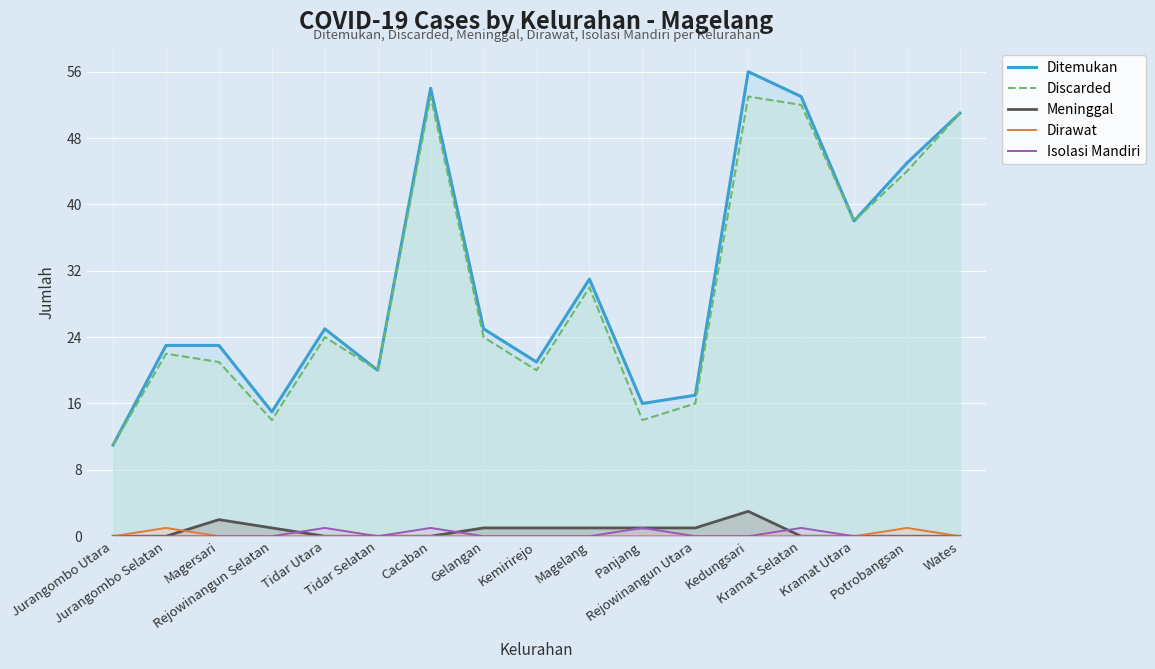

Rank the series at Rejowinangun Selatan from lowest to highest value.

Dirawat, Isolasi Mandiri, Meninggal, Discarded, Ditemukan